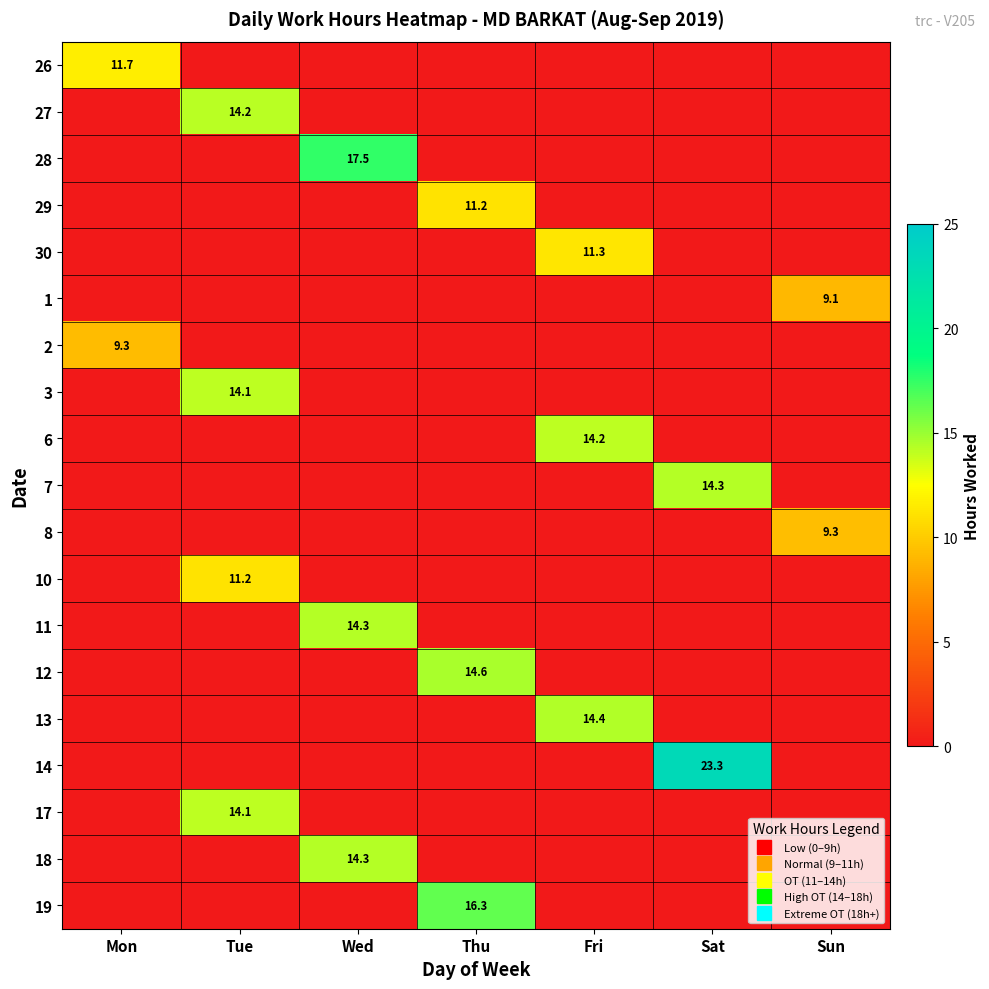

At how many categories does at least one series exceed 14?

5